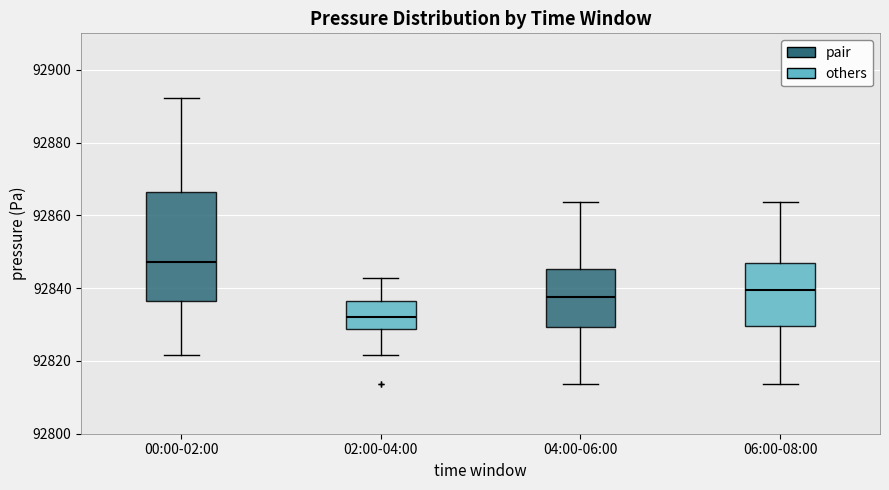

Reading left to right, read every box against the y-axis: the position of its median line, the range the box covers, and the ends of its whiskers. The values are not printed on the chart, so give them approximately, as read against the axis.

00:00-02:00: median 92848, box 92836 to 92866, whiskers 92822 to 92892
02:00-04:00: median 92832, box 92828 to 92836, whiskers 92822 to 92842
04:00-06:00: median 92838, box 92830 to 92846, whiskers 92814 to 92864
06:00-08:00: median 92840, box 92830 to 92846, whiskers 92814 to 92864